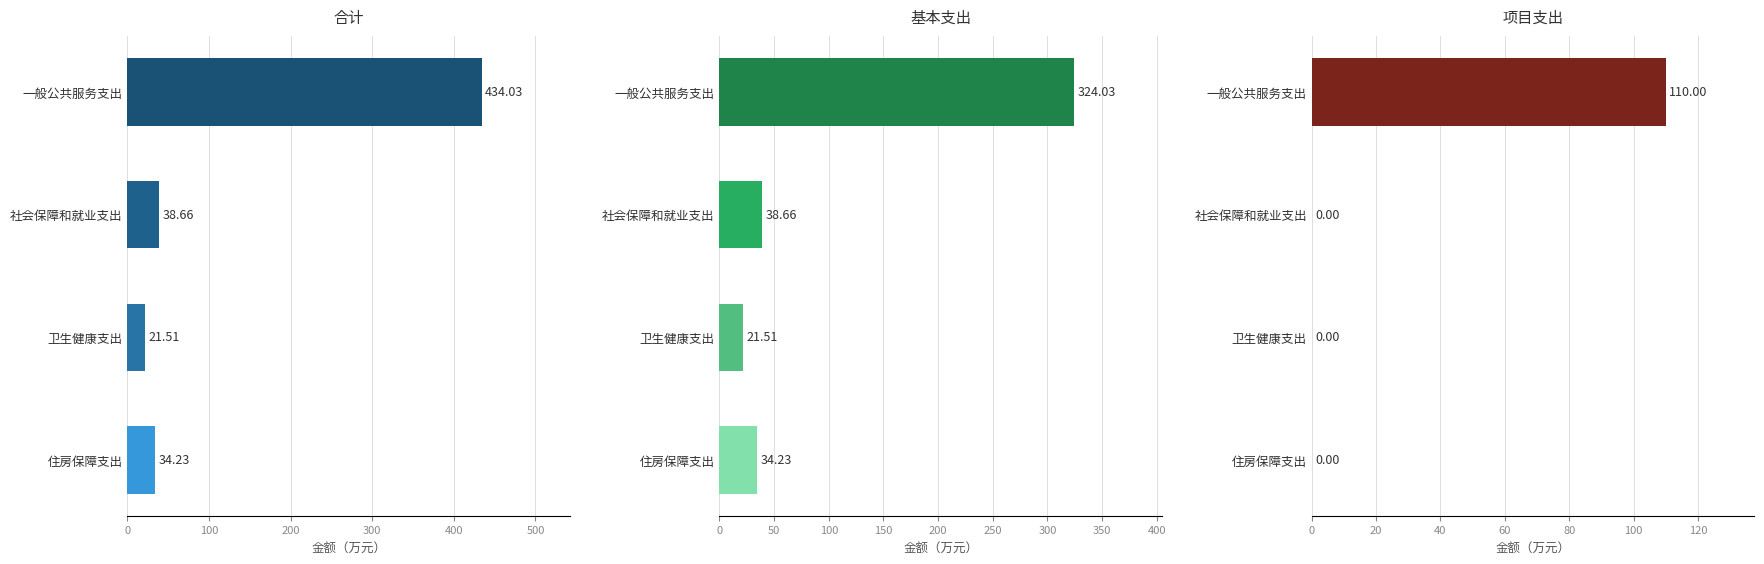

What is the difference between the maximum and minimum values in the 合计 series?

412.5